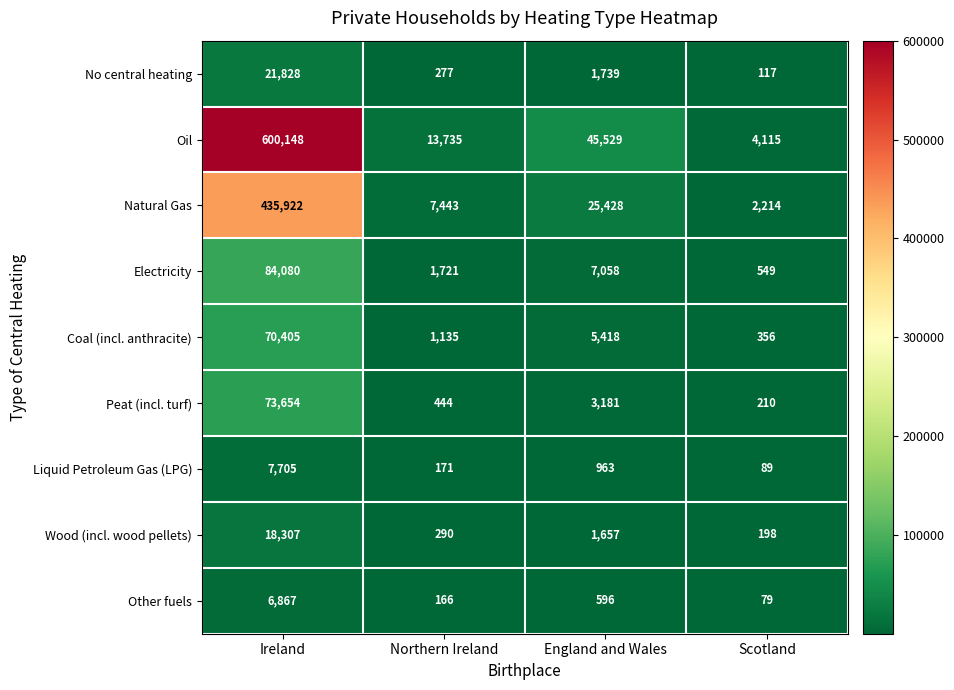

At which category is the sum across all series the highest?

Ireland